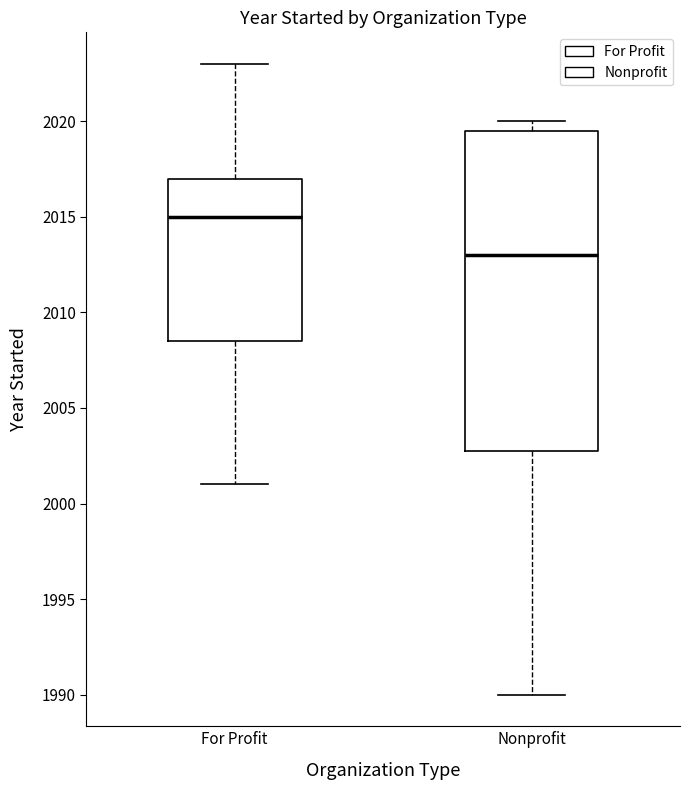

Reading left to right, transcribe this box plot: for each box, give where its median line is, the range the box spans, and where its two whiskers end, as read against the y-axis. The values are not printed on the chart, so give them approximately, as read against the axis.

For Profit: median 2015.0, box 2008.5 to 2017.0, whiskers 2001.0 to 2023.0
Nonprofit: median 2013.0, box 2003.0 to 2019.5, whiskers 1990.0 to 2020.0